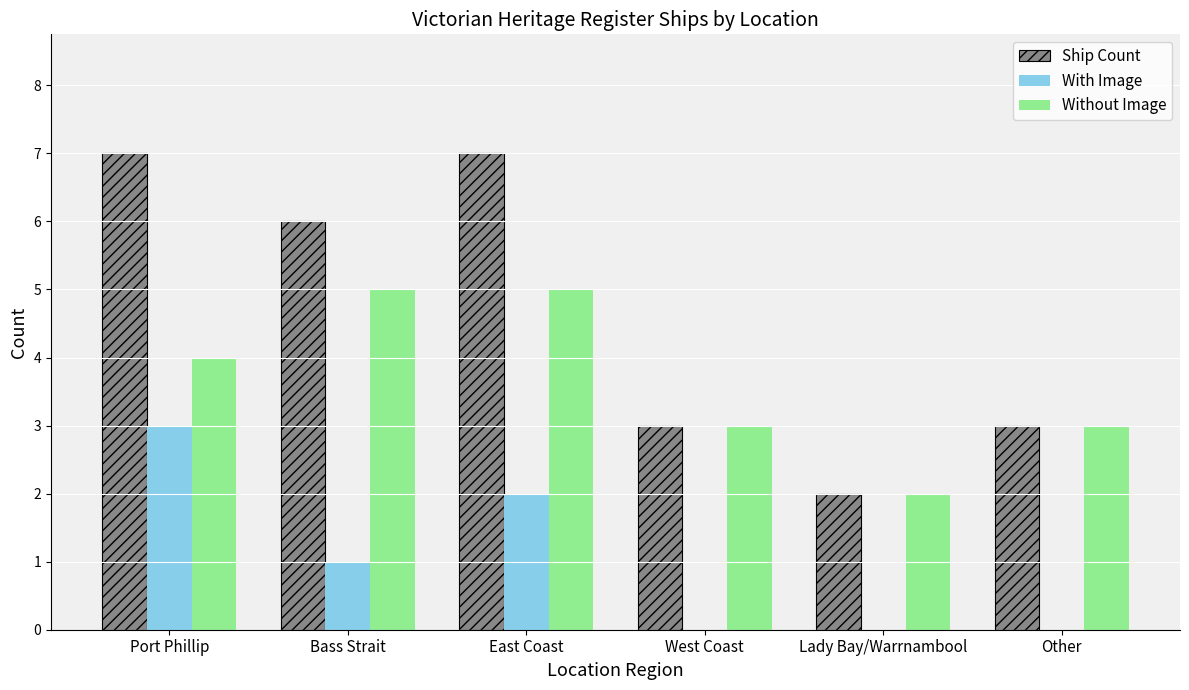

What value does the Without Image series have at East Coast?

5